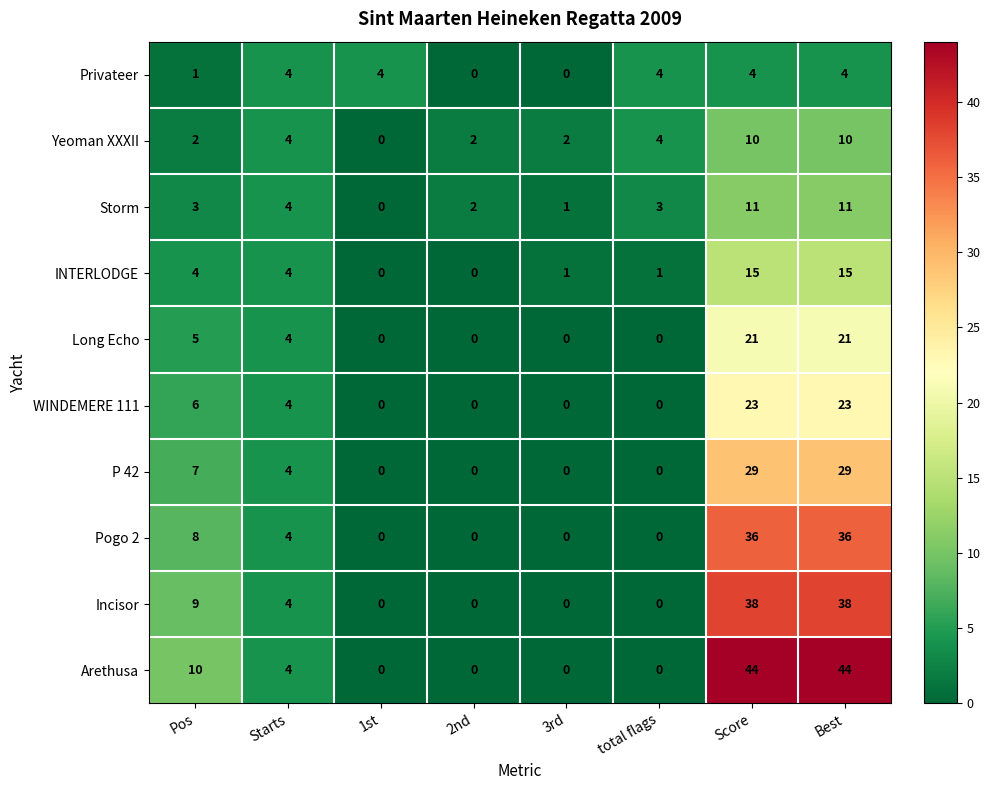

Where does the Incisor series first go above 4?

Pos